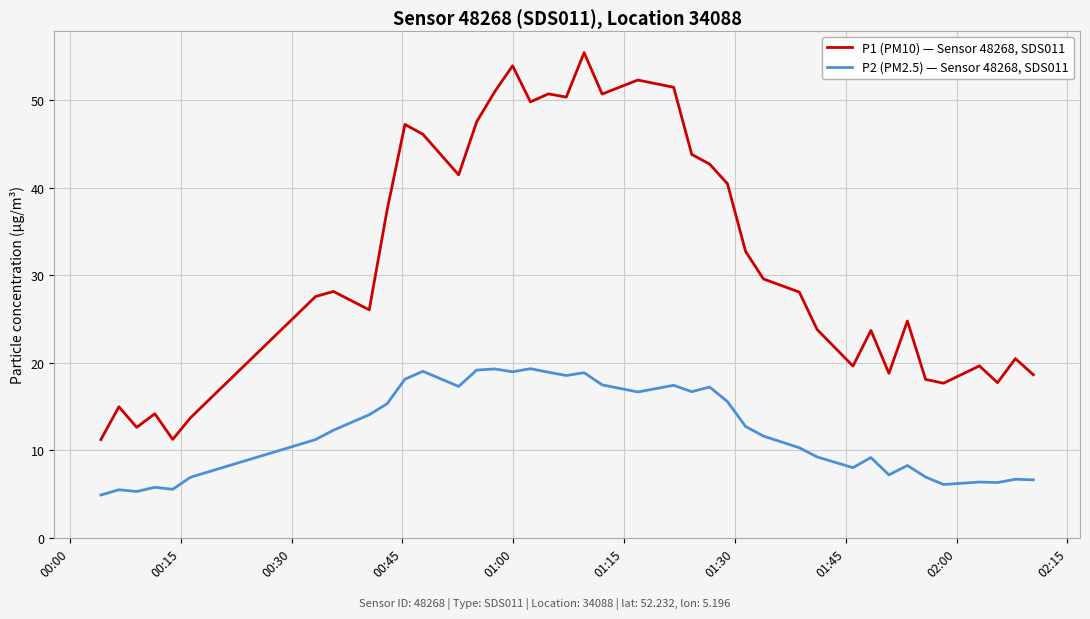

Is this an area chart (filled region under the line)?

No